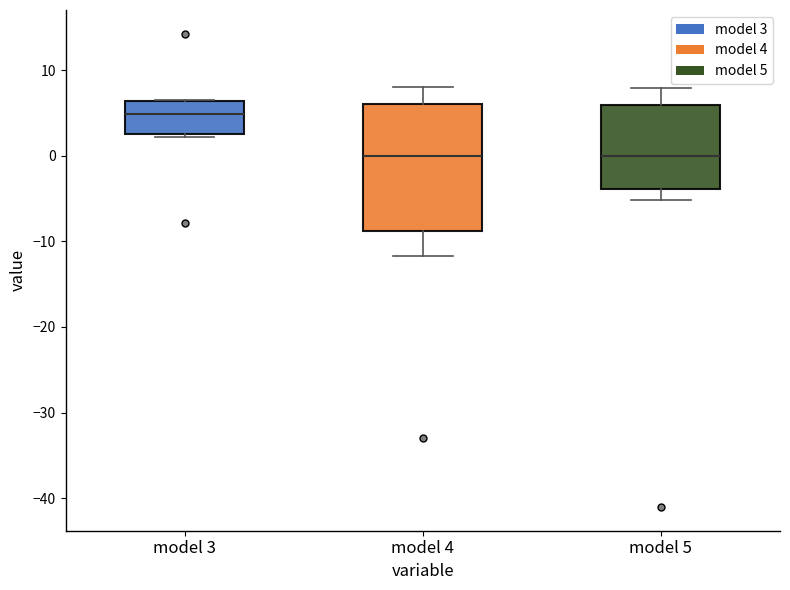

Reading left to right, read every box against the y-axis: the position of its median line, the range the box covers, and the ends of its whiskers. The values are not printed on the chart, so give them approximately, as read against the axis.

model 3: median 5, box 3 to 6, whiskers 2 to 7
model 4: median 0, box -9 to 6, whiskers -12 to 8
model 5: median 0, box -4 to 6, whiskers -5 to 8